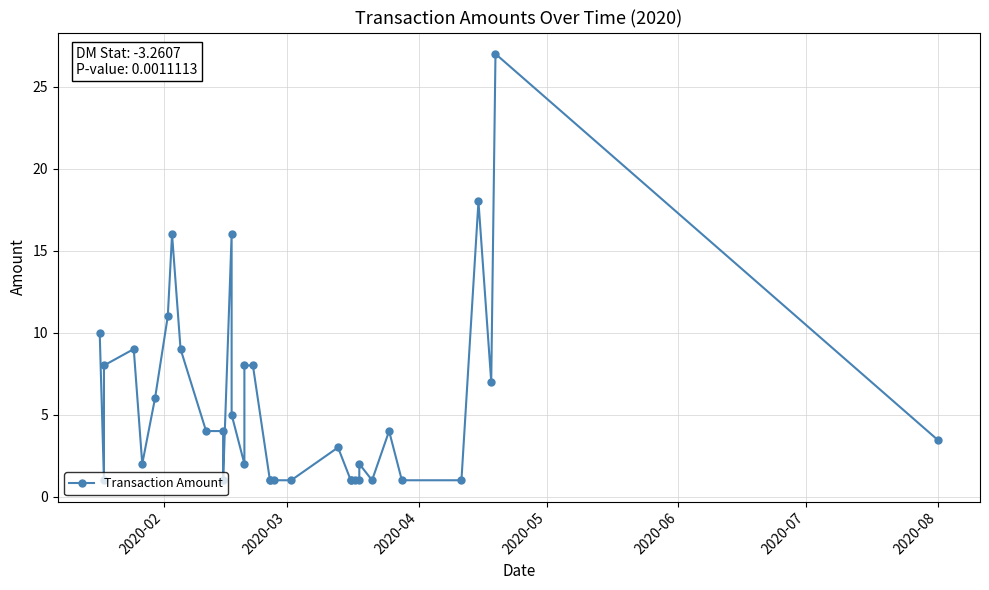

True or false: the data shows 11.4 at 32.

False